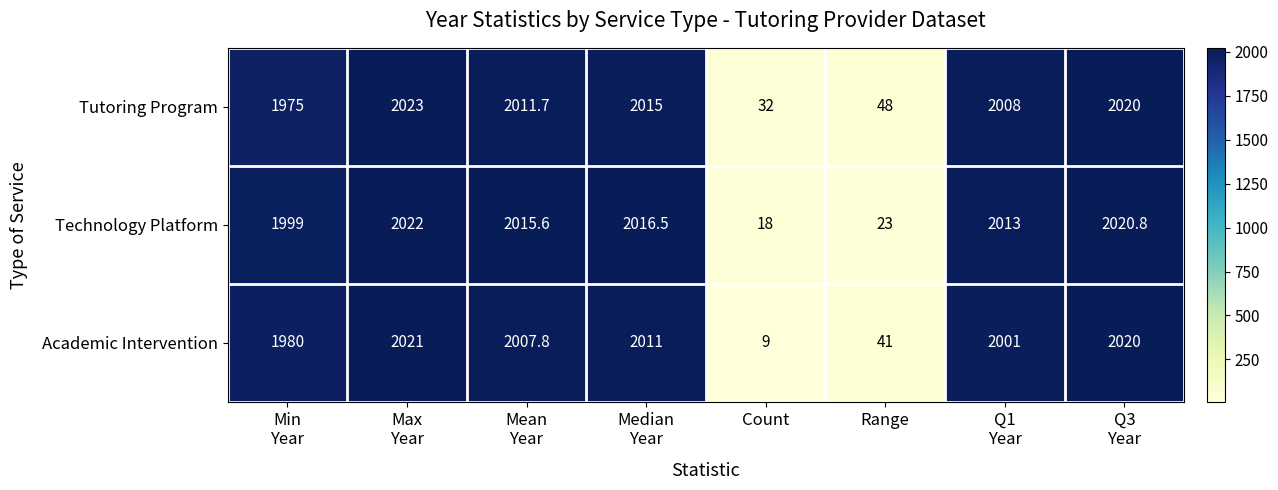

Reading left to right, what are all the values shown in this chart?

Tutoring Program: 1975.0	2023.0	2011.7	2015.0	32.0	48.0	2008.0	2020.0
Technology Platform: 1999.0	2022.0	2015.6	2016.5	18.0	23.0	2013.0	2020.8
Academic Intervention: 1980.0	2021.0	2007.8	2011.0	9.0	41.0	2001.0	2020.0